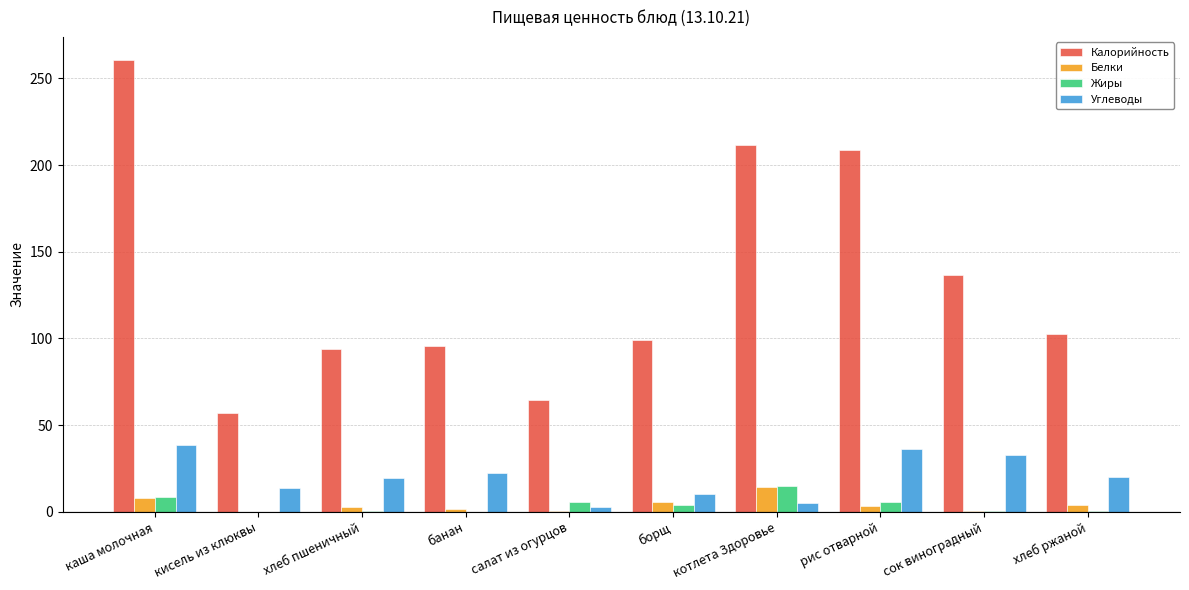

Read the Белки value at сок виноградный.

0.6